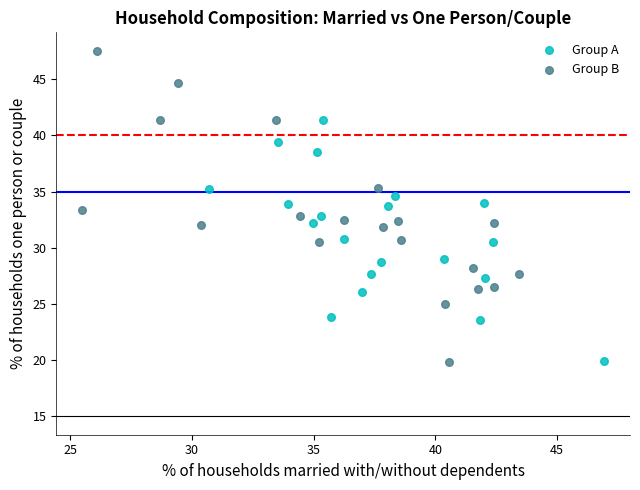

Which series contains the highest Y value?

Group B